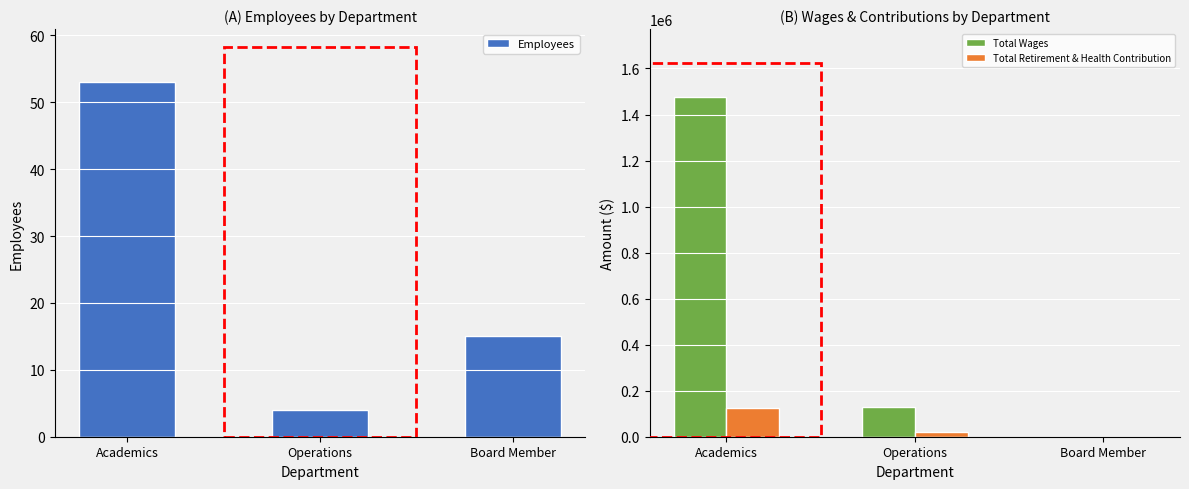

How many distinct data groups are displayed?

3